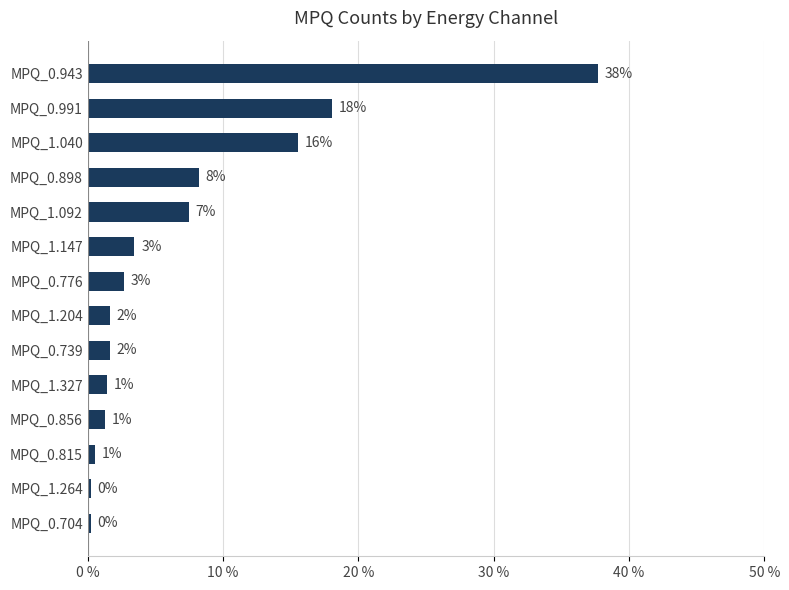

Does the chart contain any negative values?

No